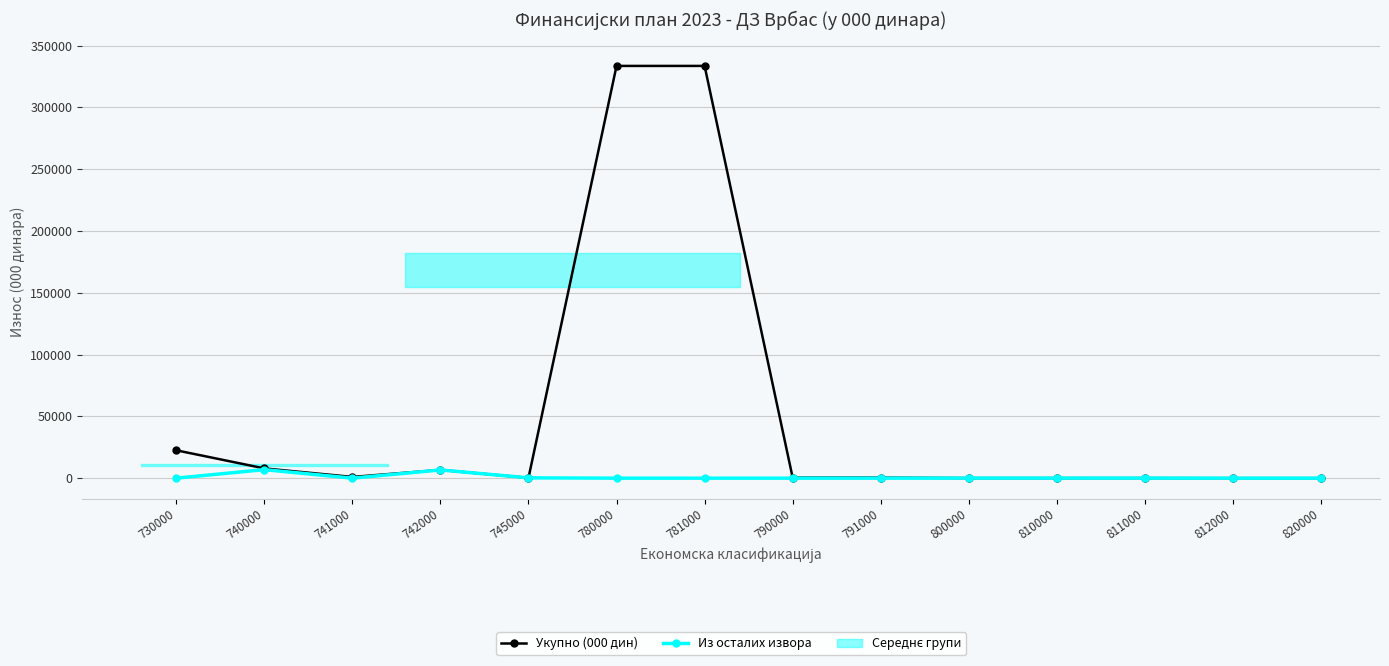

How many lines are shown in the chart?

2